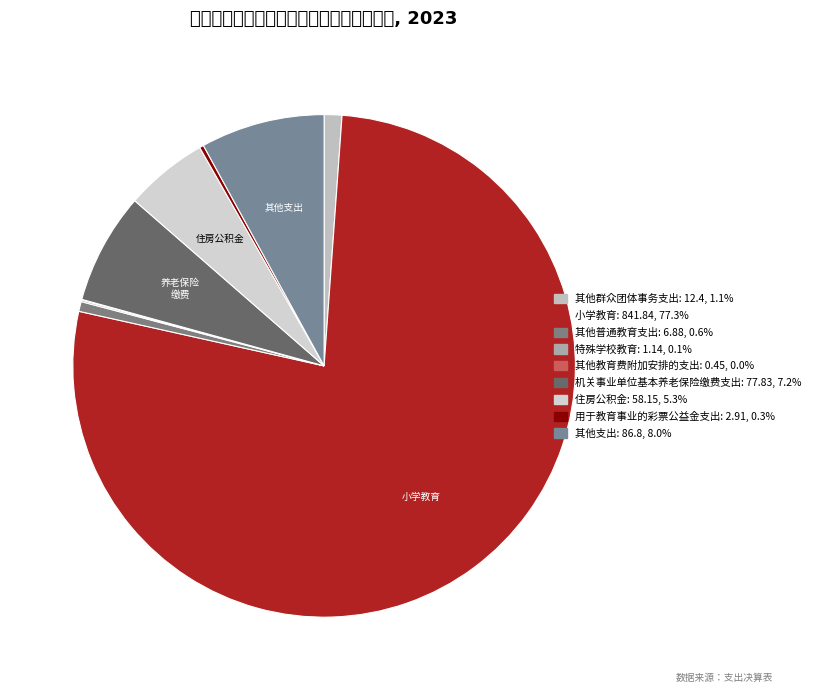

What is the smallest slice in the pie chart?

其他教育费附加安排的支出